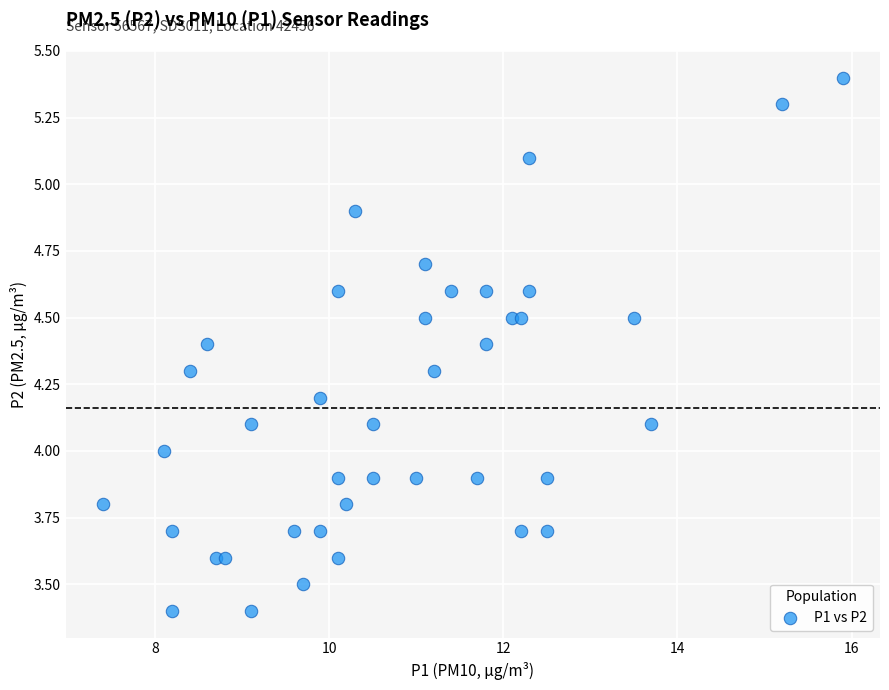

What is the range of Y values (max minus min)?

2.0